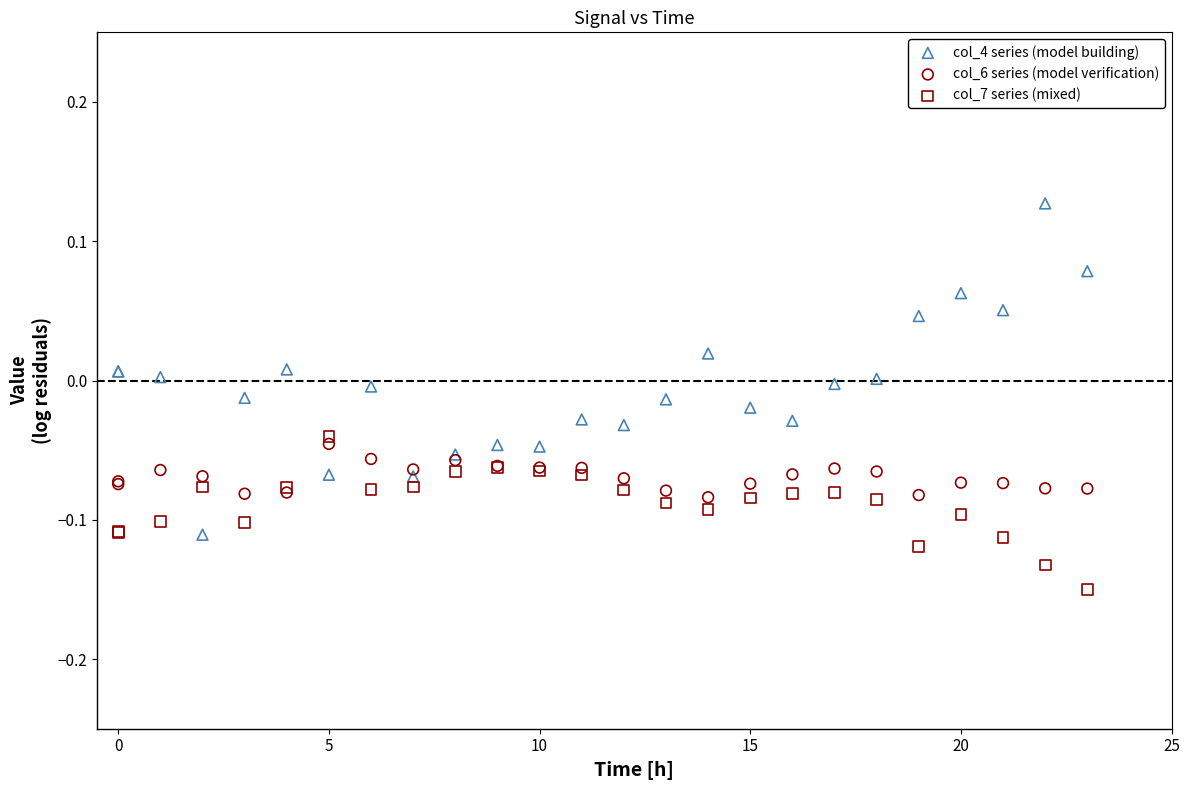

Which series contains the lowest Y value?

col_7 series (mixed)